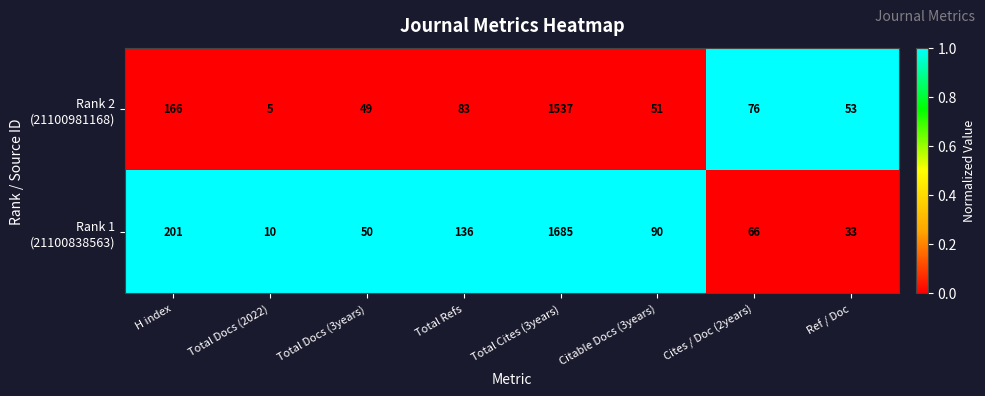

What is the greatest value displayed?

1685